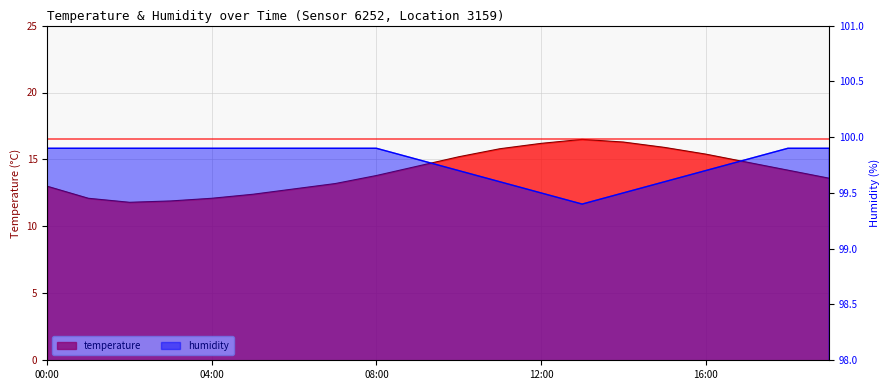

Where is the first local minimum for humidity?

13:00